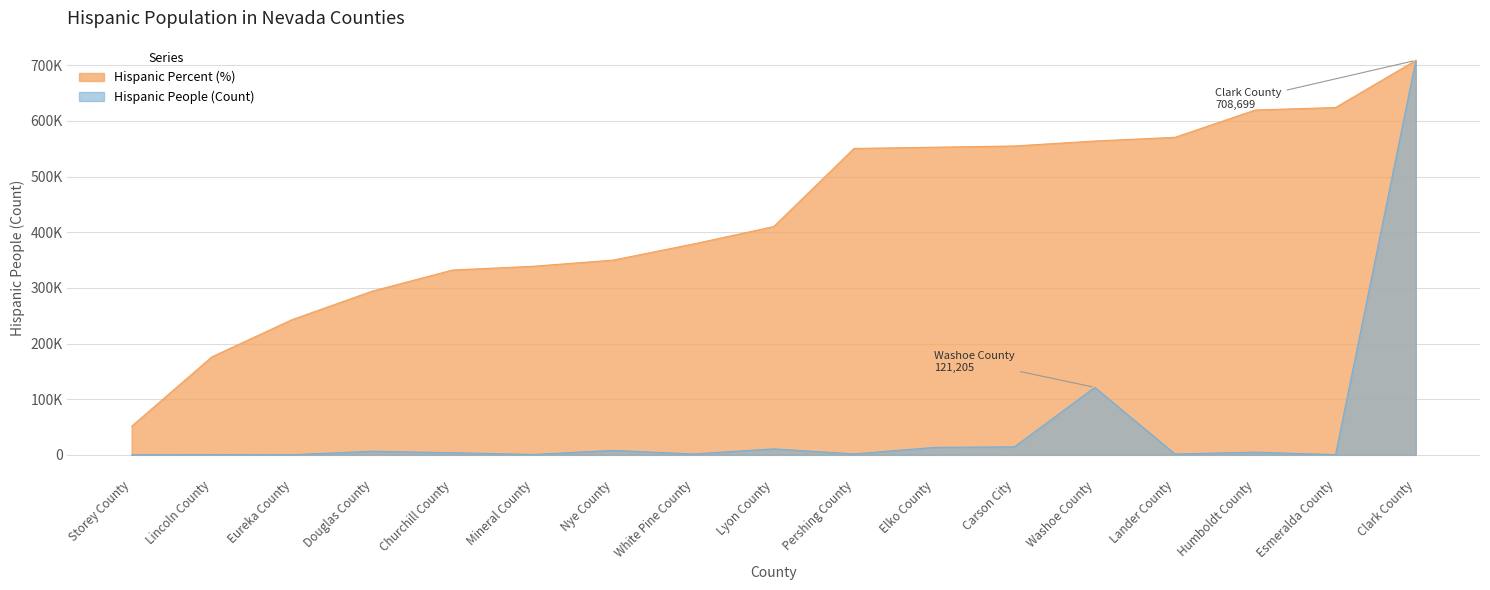

Reading left to right, extract all data points from this chart.

Hispanic People (Count): Storey County=94.0	Lincoln County=364.0	Eureka County=174.0	Douglas County=6469.0	Churchill County=3737.0	Mineral County=691.0	Nye County=7888.0	White Pine County=1562.0	Lyon County=10677.0	Pershing County=1644.0	Elko County=13270.0	Carson City=14416.0	Washoe County=121205.0	Lander County=1468.0	Humboldt County=4781.0	Esmeralda County=276.0	Clark County=708699.0
Hispanic Percent (%): Storey County=51258.1	Lincoln County=176060.4	Eureka County=242918.8	Douglas County=294176.9	Churchill County=332063.4	Mineral County=338749.2	Nye County=349892.3	White Pine County=378864.2	Lyon County=410064.8	Pershing County=550467.5	Elko County=552696.1	Carson City=554924.7	Washoe County=563839.1	Lander County=570525.0	Humboldt County=619554.5	Esmeralda County=624011.7	Clark County=708699.0